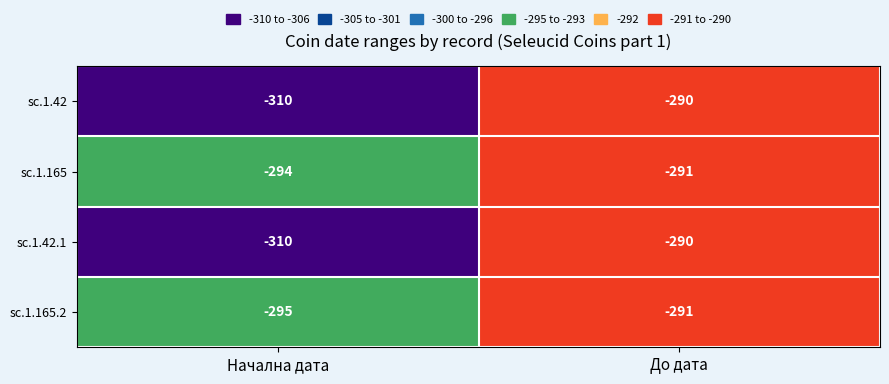

List the labels in order of sc.1.165 value, largest first.

До дата, Начална дата